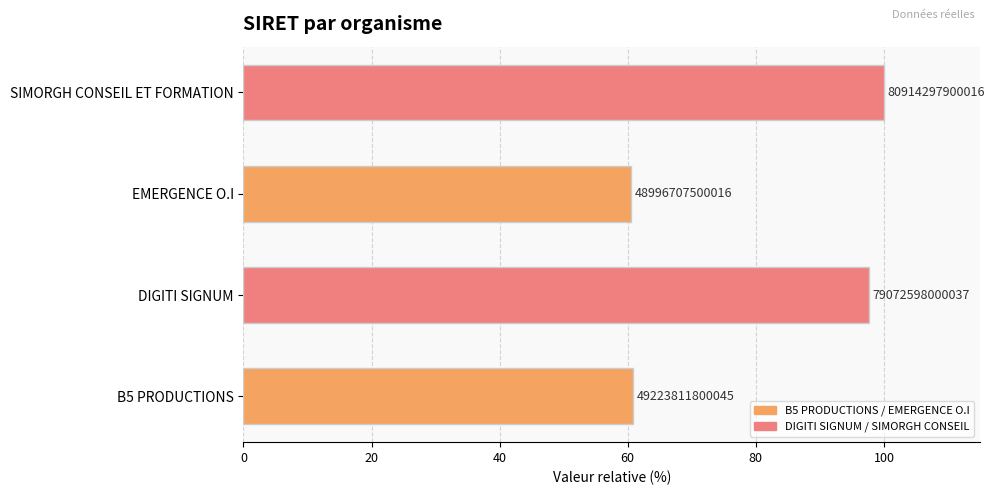

Are the bars grouped side by side (vs. stacked)?

No